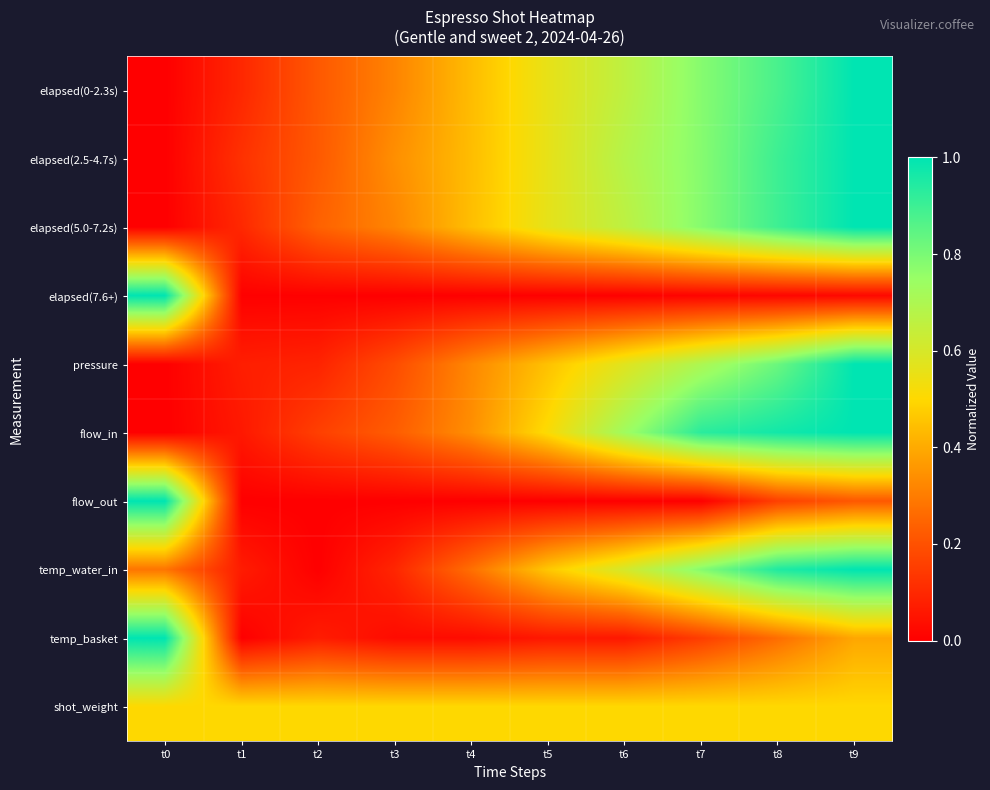

At which category is the sum across all series the highest?

t9